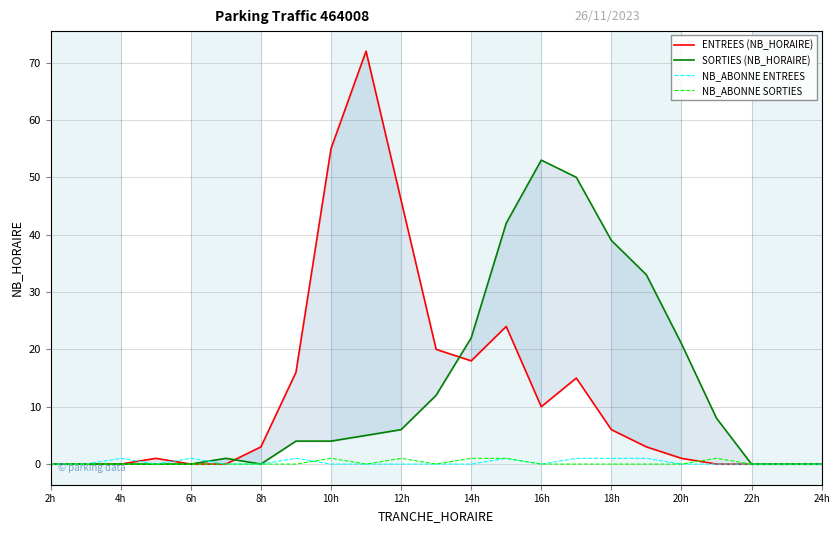

What is the maximum value shown in the chart?

72